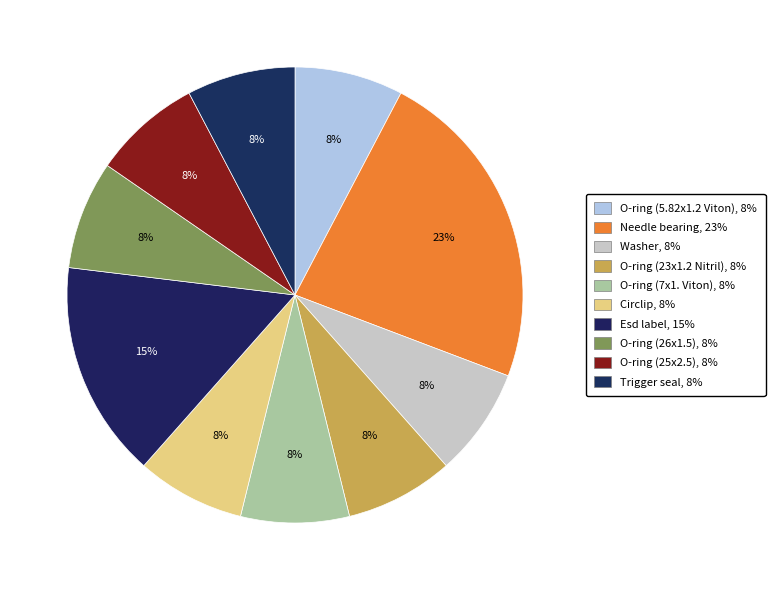

How many slices are in this pie chart?

10